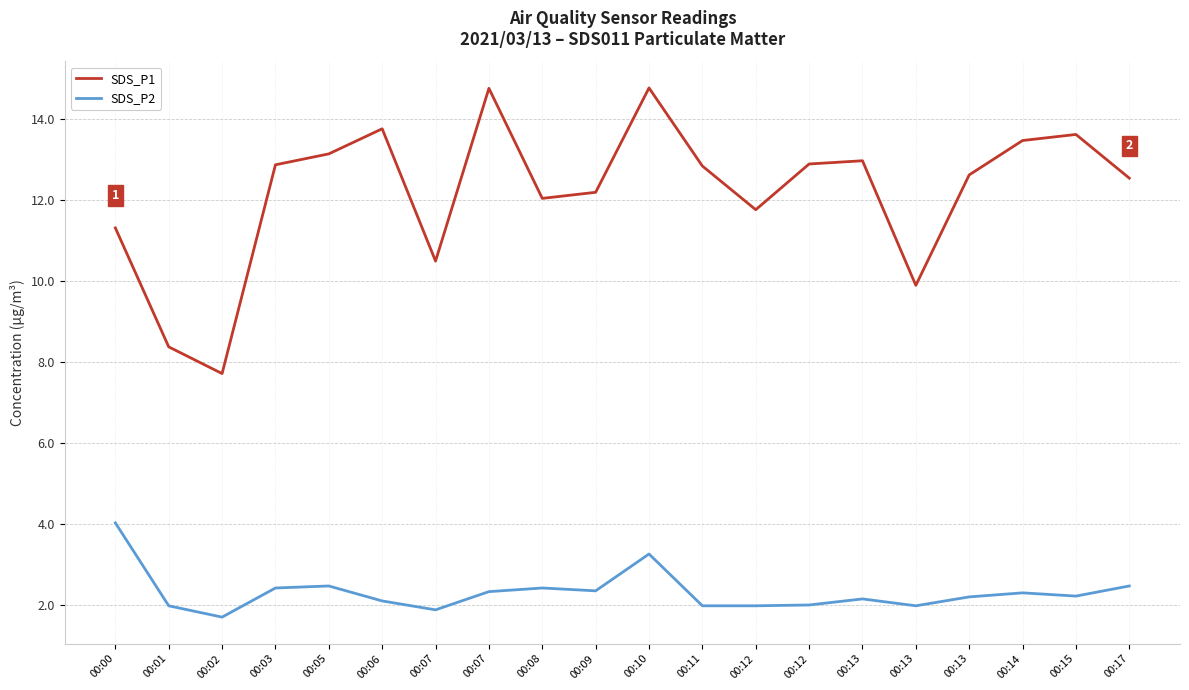

In SDS_P2, how many points are higher than both neighbors (excluding endpoints)?

5